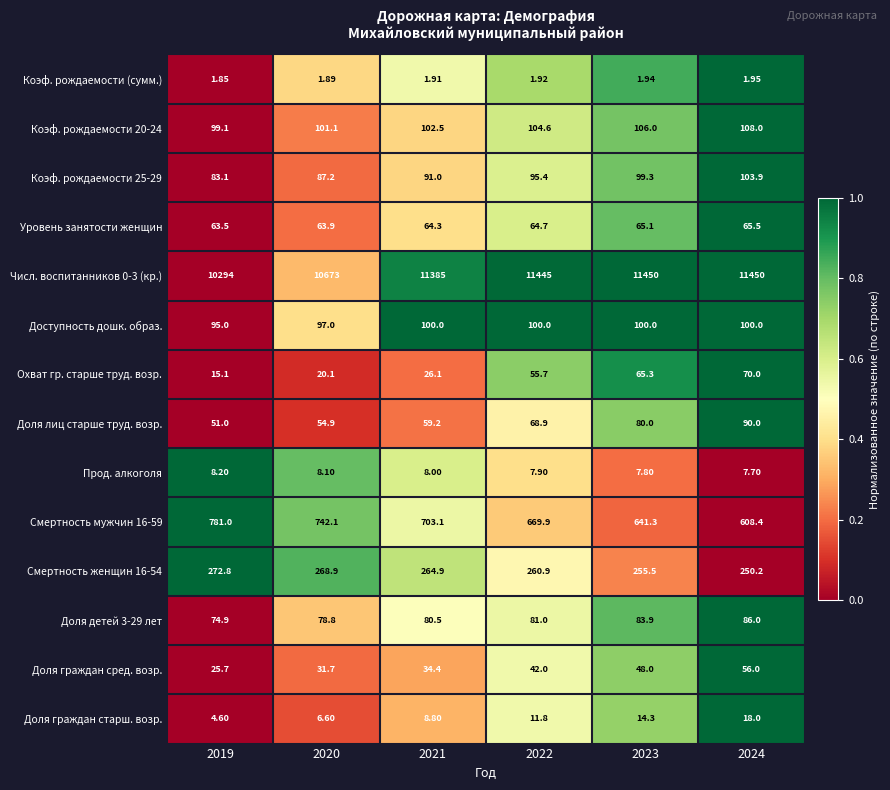

How many values in the Числ. воспитанников 0-3 (кр.) series are below 11445?

3